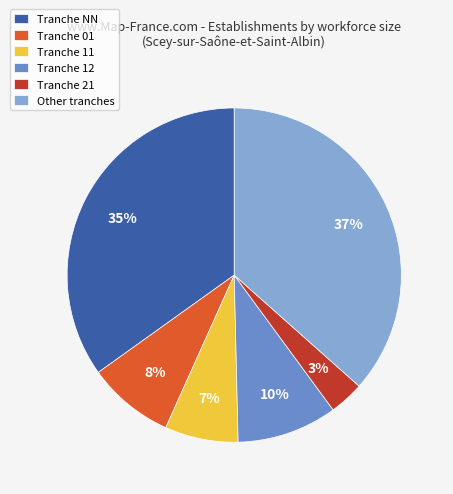

How many segments does this pie chart have?

6